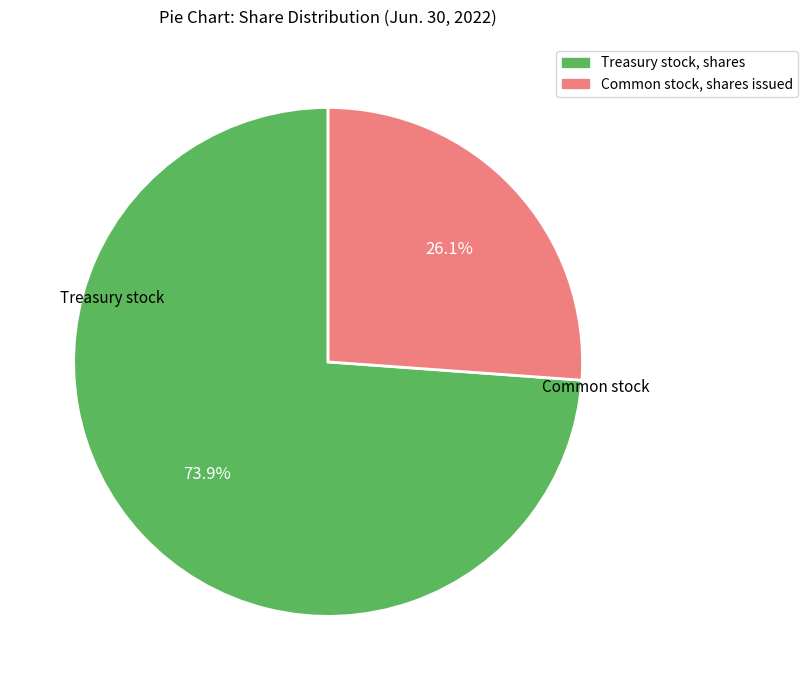

Approximately how many times larger is the value at Treasury stock, shares compared to Common stock, shares issued?

2.8